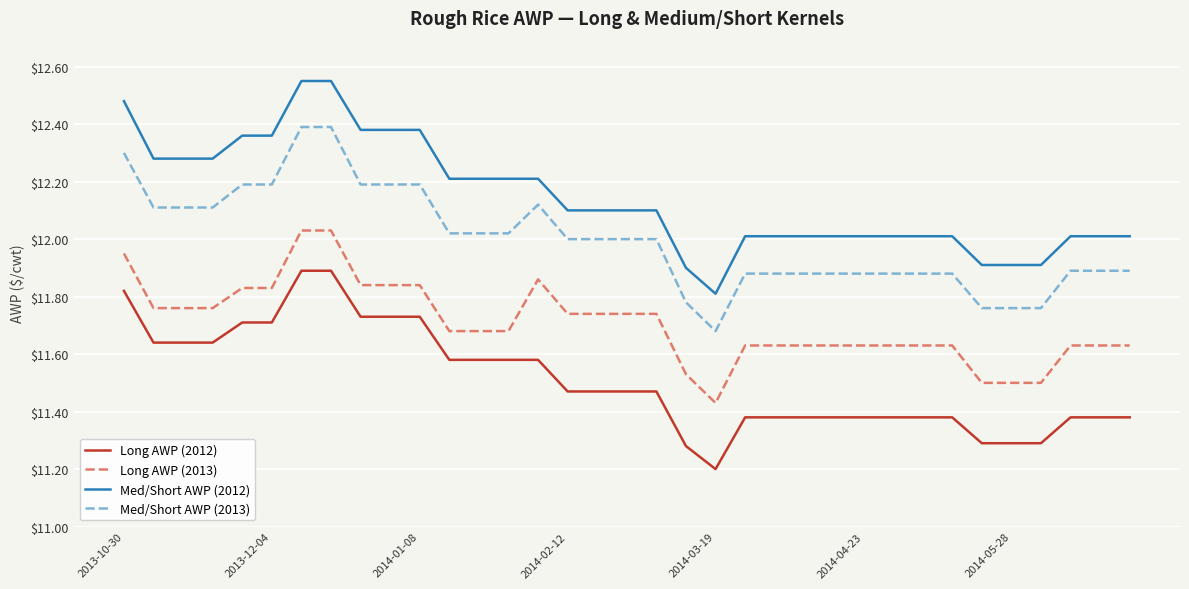

What is the minimum value shown in the chart?

11.2